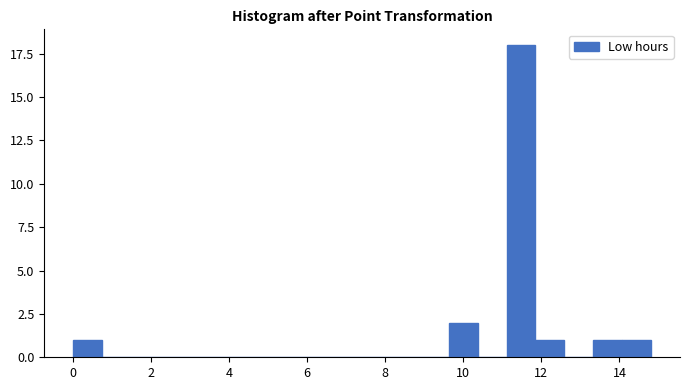

Around what value on the x-axis is the tallest bar? Give the approximate position of its centre, as read against the axis.

11.4